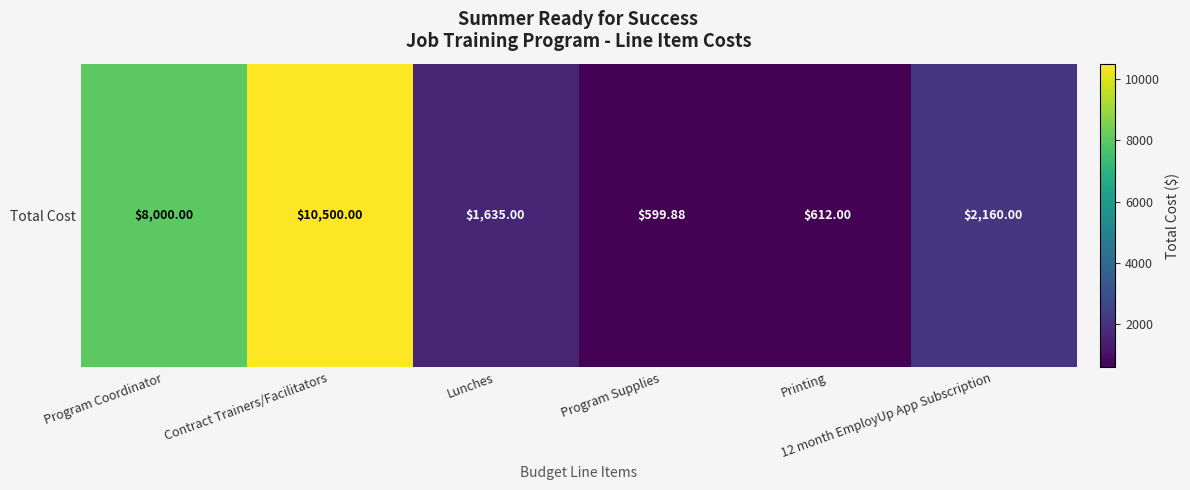

What is the difference between the values at 12 month EmployUp App Subscription and Program Coordinator?

5840.0